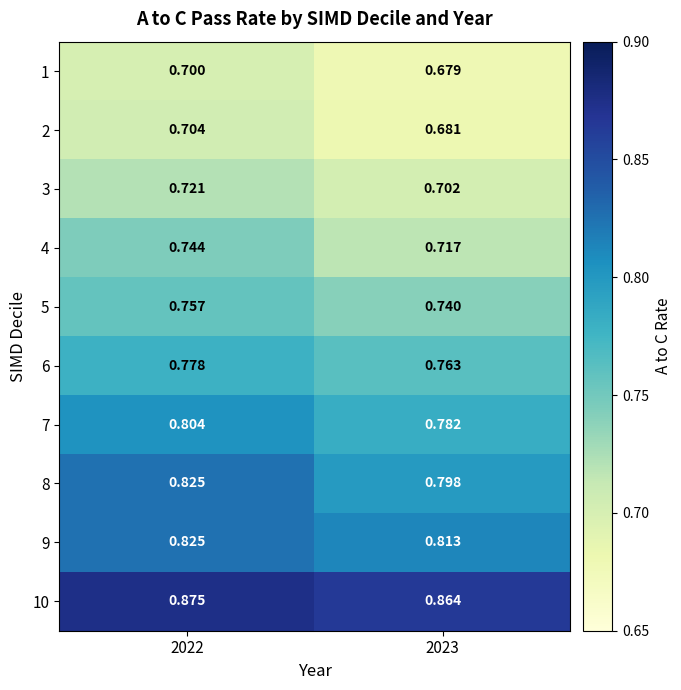

Is the value of 8 at 2023 greater than the value of 5 at 2022?

Yes